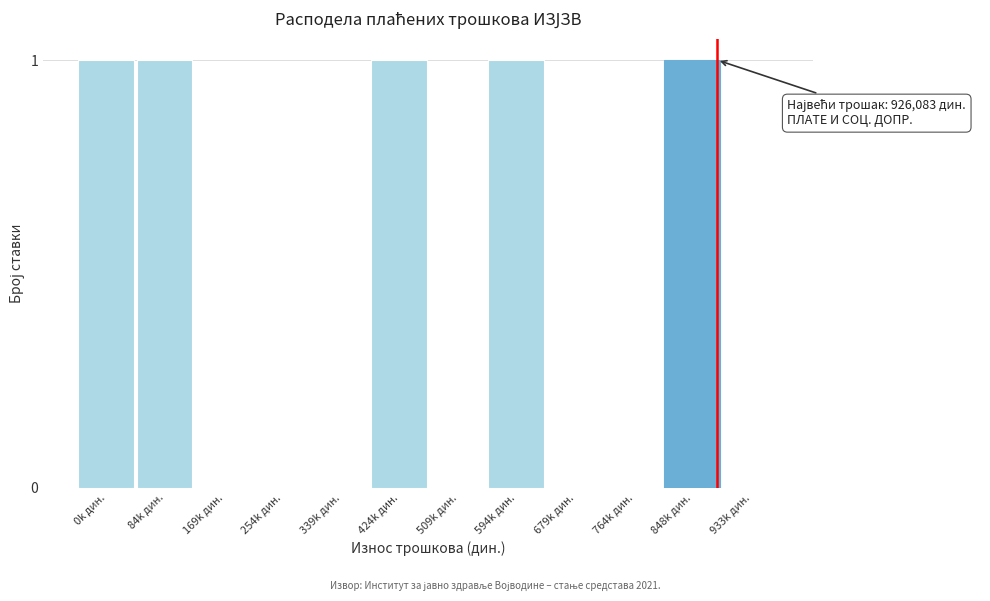

Reading right to left, transcribe all the data shown in this chart.

933k дин.=0	848k дин.=1	764k дин.=0	679k дин.=0	594k дин.=1	509k дин.=0	424k дин.=1	339k дин.=0	254k дин.=0	169k дин.=0	84k дин.=1	0k дин.=1